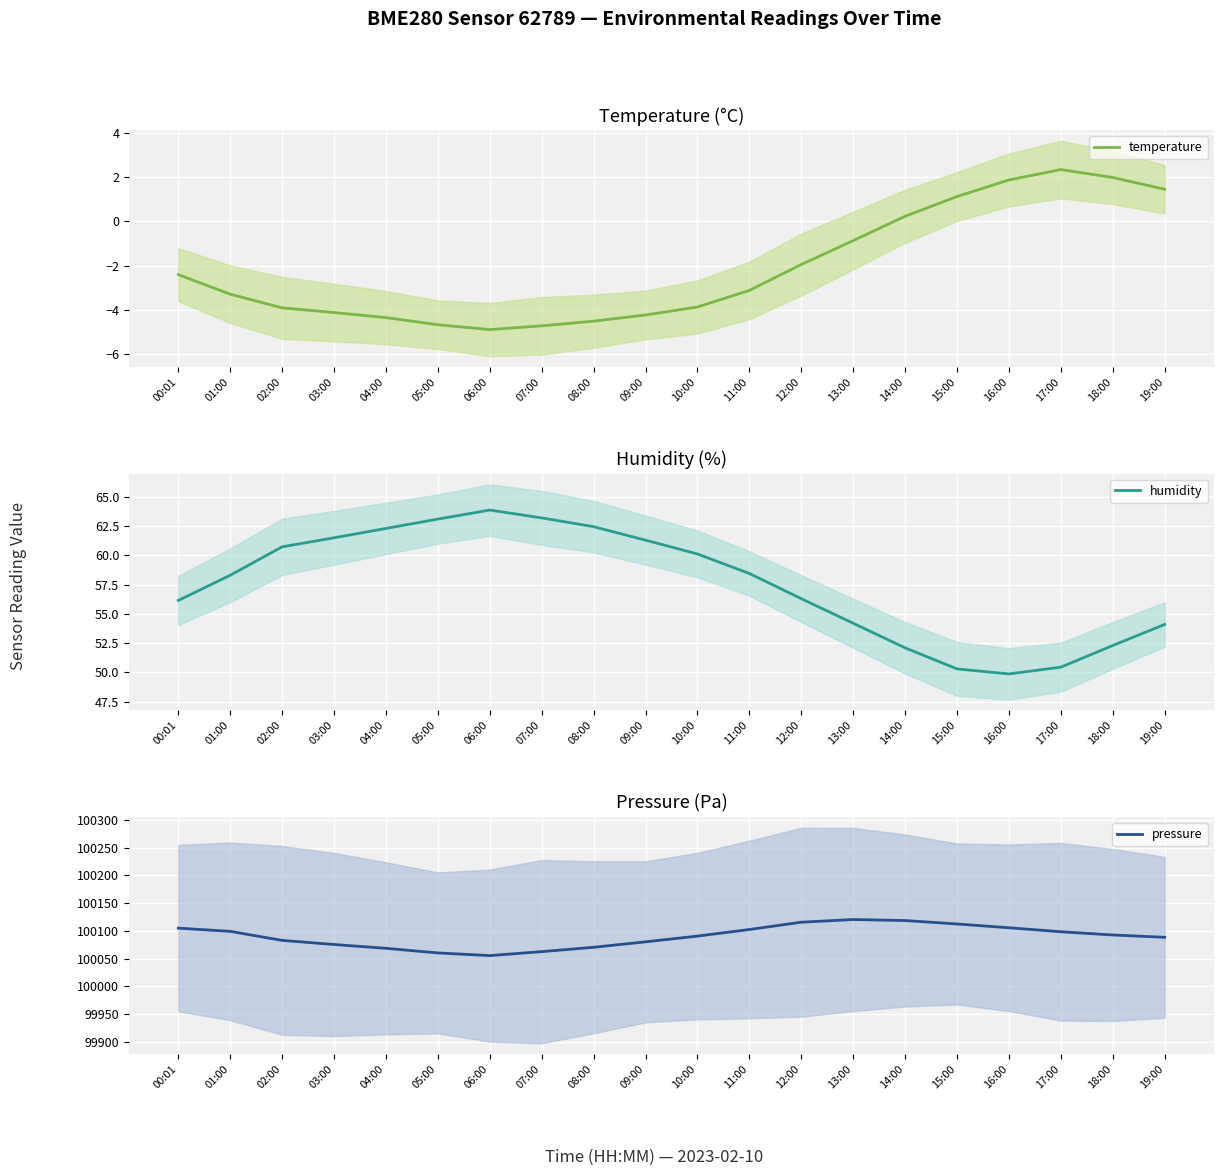

True or false: pressure and temperature cross at least once.

False